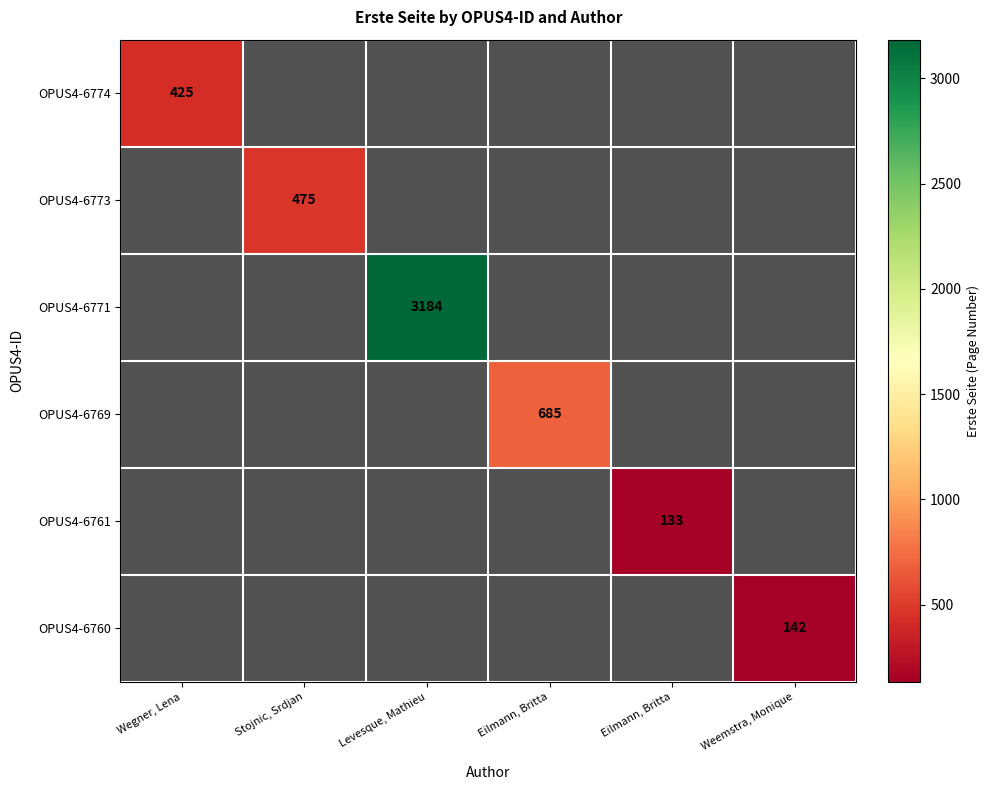

Where is OPUS4-6774 nearest to the value 425?

Wegner, Lena